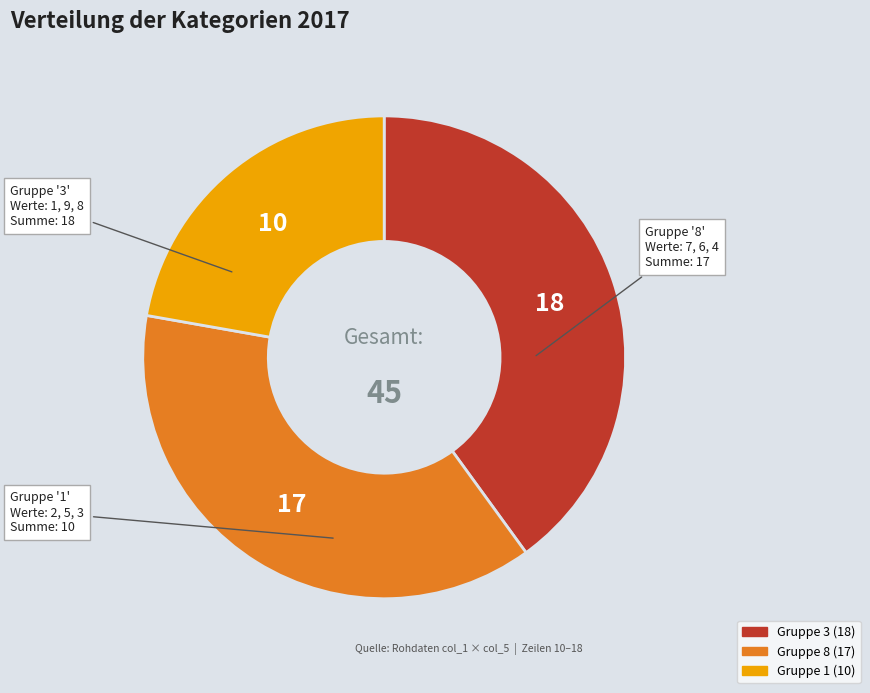

Does any single category account for the majority?

No